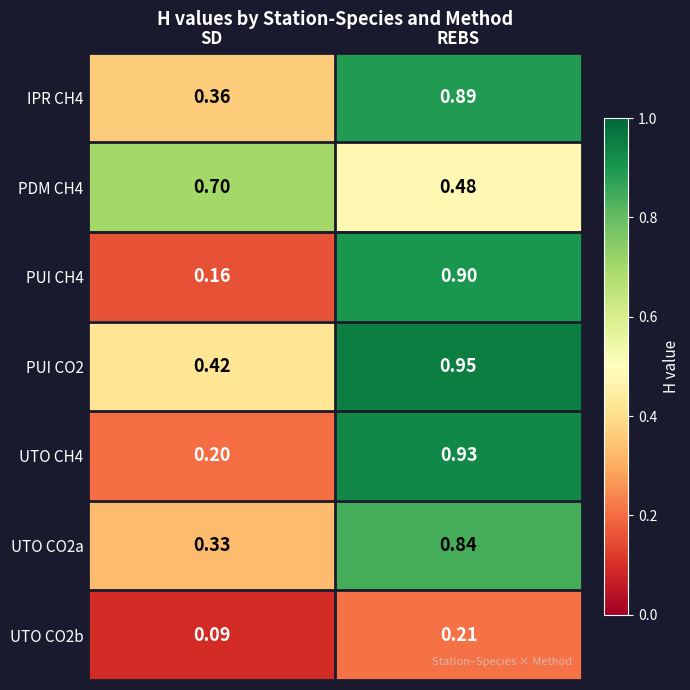

List the labels in order of IPR CH4 value, smallest first.

SD, REBS